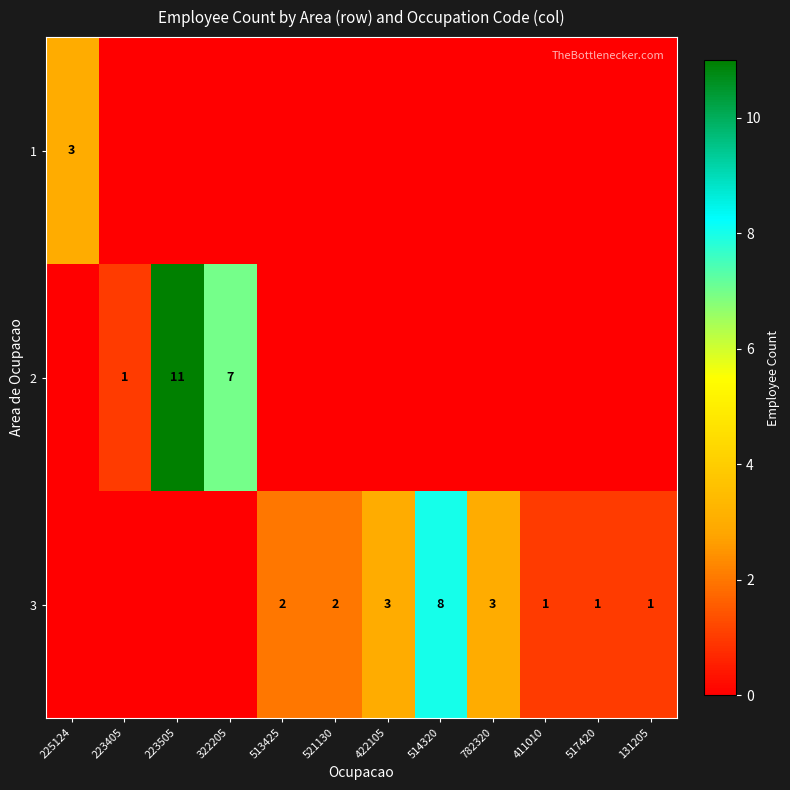

True or false: 3 has a value of 3 at 422105.

True